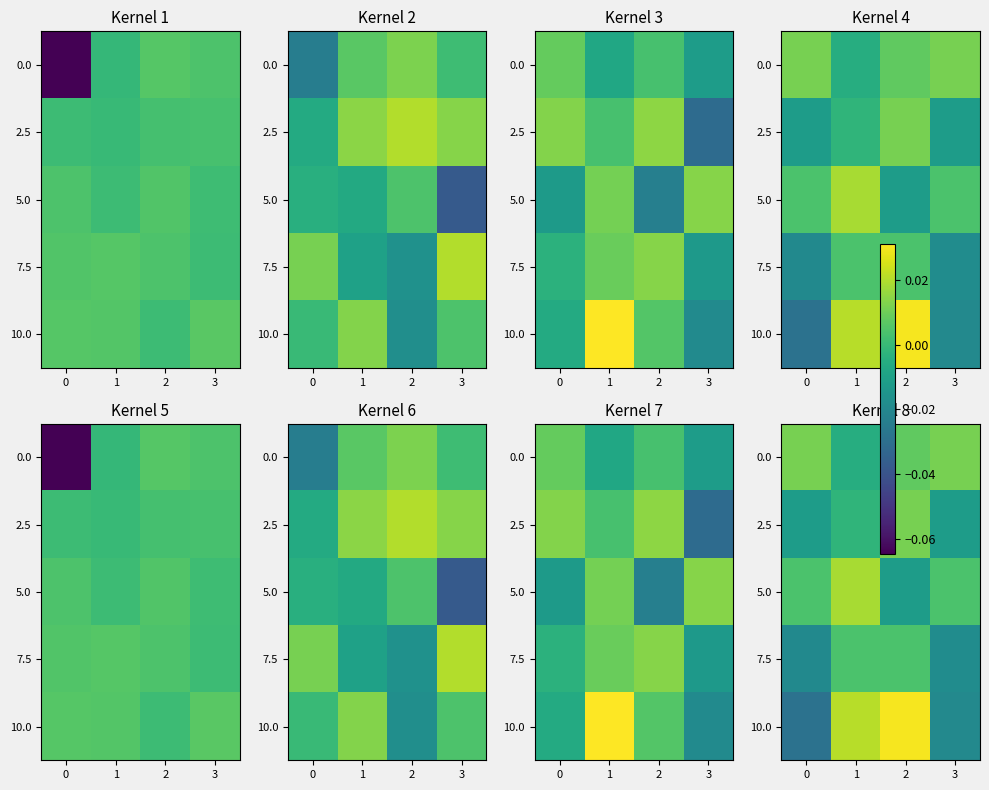

At which label is row_1 closest to 0?

1